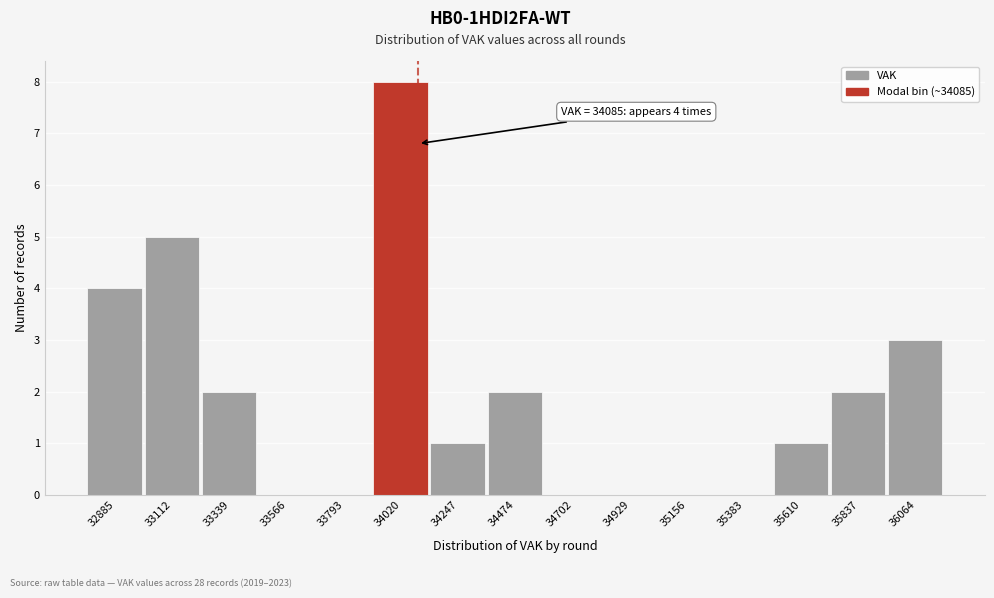

Which range on the x-axis has the tallest bar?

33900 to 34150